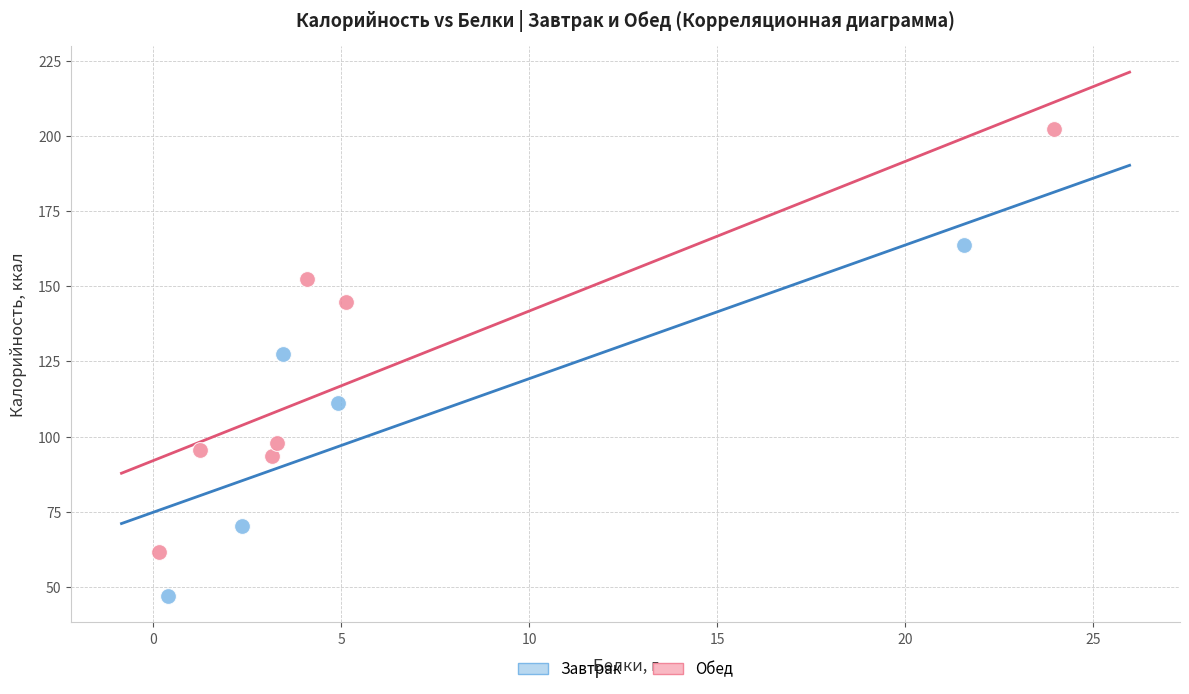

Which series contains the lowest Y value?

Завтрак